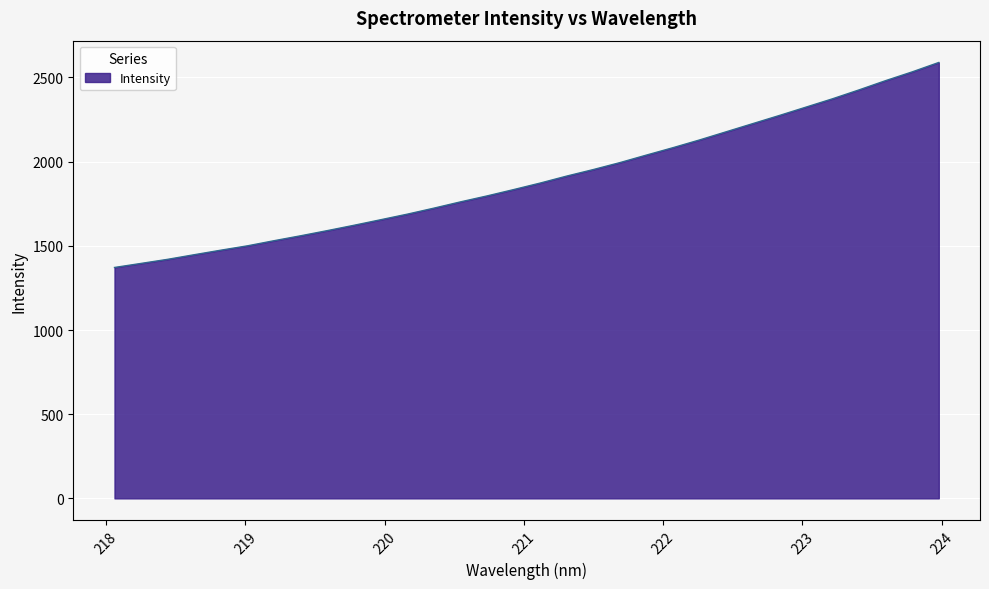

What is the sum of all values?

60763.5